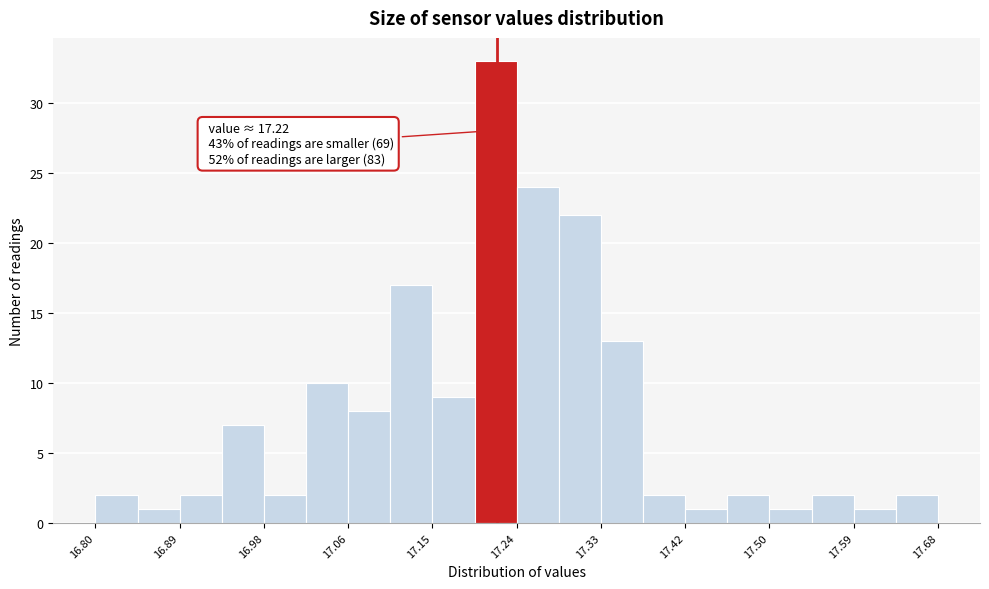

Over which range of the x-axis is the bar tallest?

17.196 to 17.240